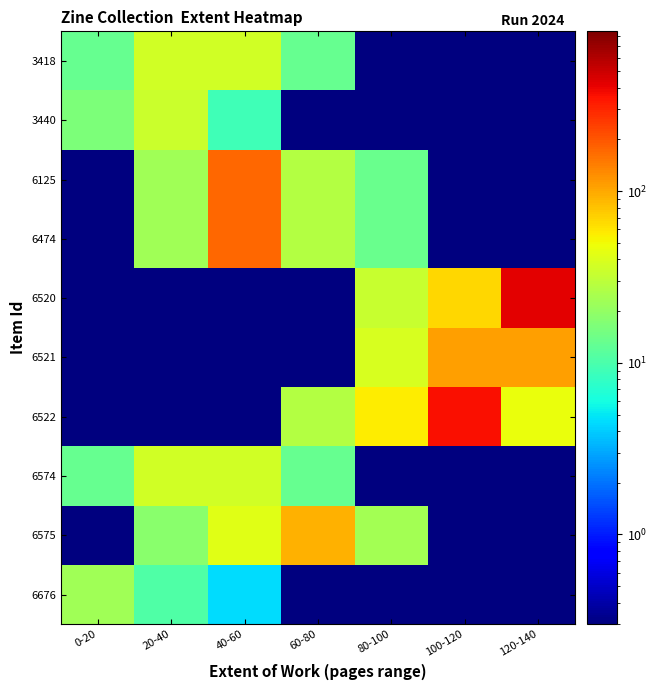

Reading right to left, what are all the values shown in this chart?

6676: 120-140=0.3	100-120=0.3	80-100=0.3	60-80=0.3	40-60=4.6	20-40=10.7	0-20=22.9
6575: 120-140=0.3	100-120=0.3	80-100=23.7	60-80=91.4	40-60=42.7	20-40=18.3	0-20=0.3
6574: 120-140=0.3	100-120=0.3	80-100=0.3	60-80=12.9	40-60=36.4	20-40=36.4	0-20=12.9
6522: 120-140=47.0	100-120=360.0	80-100=56.8	60-80=27.7	40-60=0.3	20-40=0.3	0-20=0.3
6521: 120-140=109.1	100-120=109.1	80-100=38.7	60-80=0.3	40-60=0.3	20-40=0.3	0-20=0.3
6520: 120-140=426.7	100-120=67.4	80-100=32.8	60-80=0.3	40-60=0.3	20-40=0.3	0-20=0.3
6474: 120-140=0.3	100-120=0.3	80-100=13.3	60-80=27.4	40-60=173.3	20-40=22.6	0-20=0.3
6125: 120-140=0.3	100-120=0.3	80-100=13.3	60-80=27.4	40-60=173.3	20-40=22.6	0-20=0.3
3440: 120-140=0.3	100-120=0.3	80-100=0.3	60-80=0.3	40-60=8.9	20-40=34.3	0-20=16.0
3418: 120-140=0.3	100-120=0.3	80-100=0.3	60-80=12.9	40-60=36.4	20-40=36.4	0-20=12.9